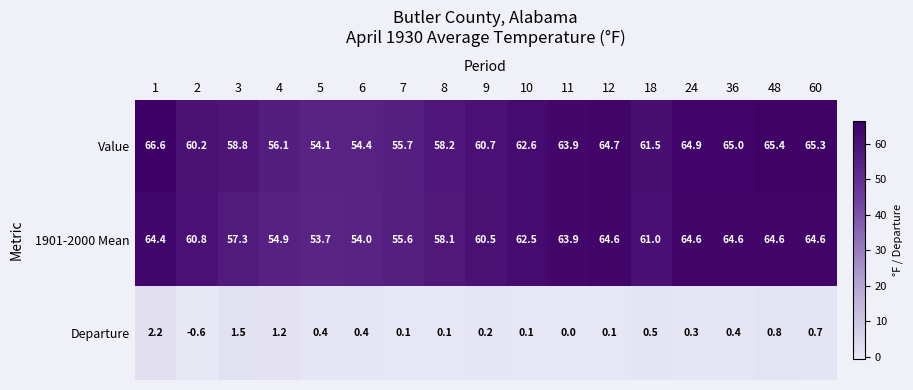

What is the total value across all series at 18?

123.0